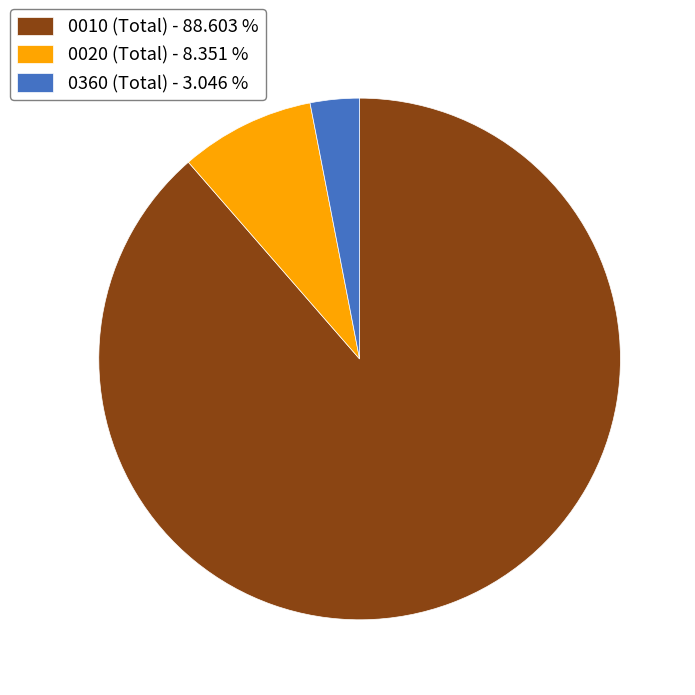

Is it true that 0360 (Total) is 11% of the pie?

False